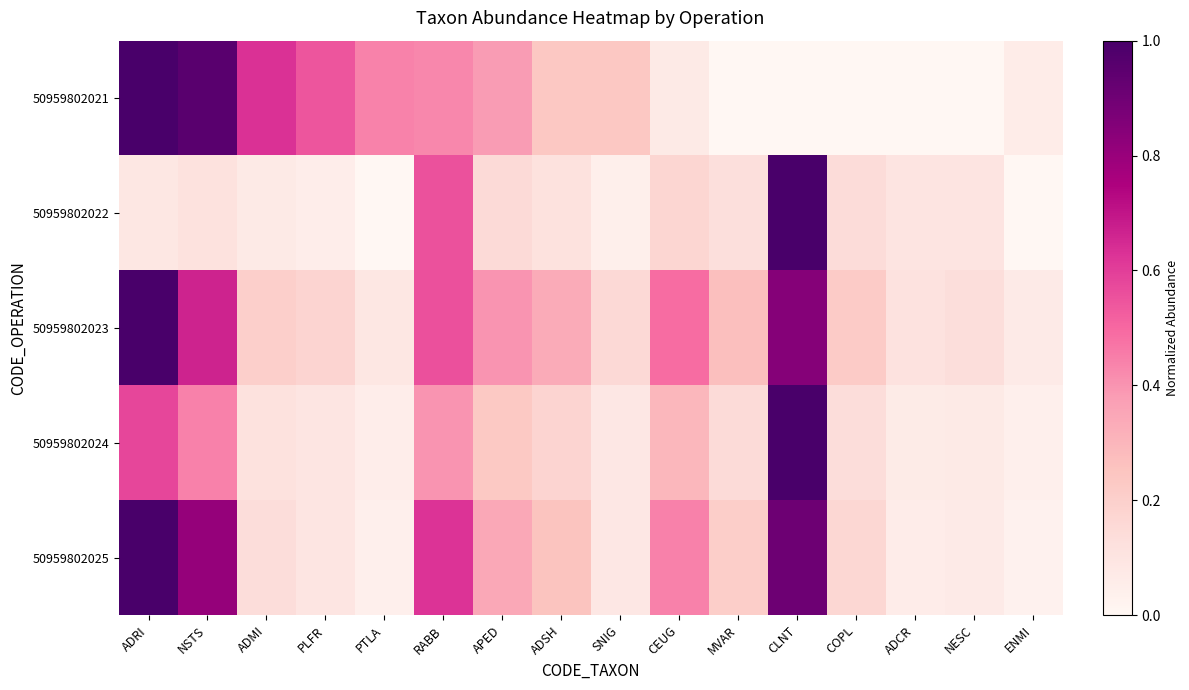

At NESC, list the series in order from smallest to largest.

50959802021, 50959802025, 50959802024, 50959802022, 50959802023